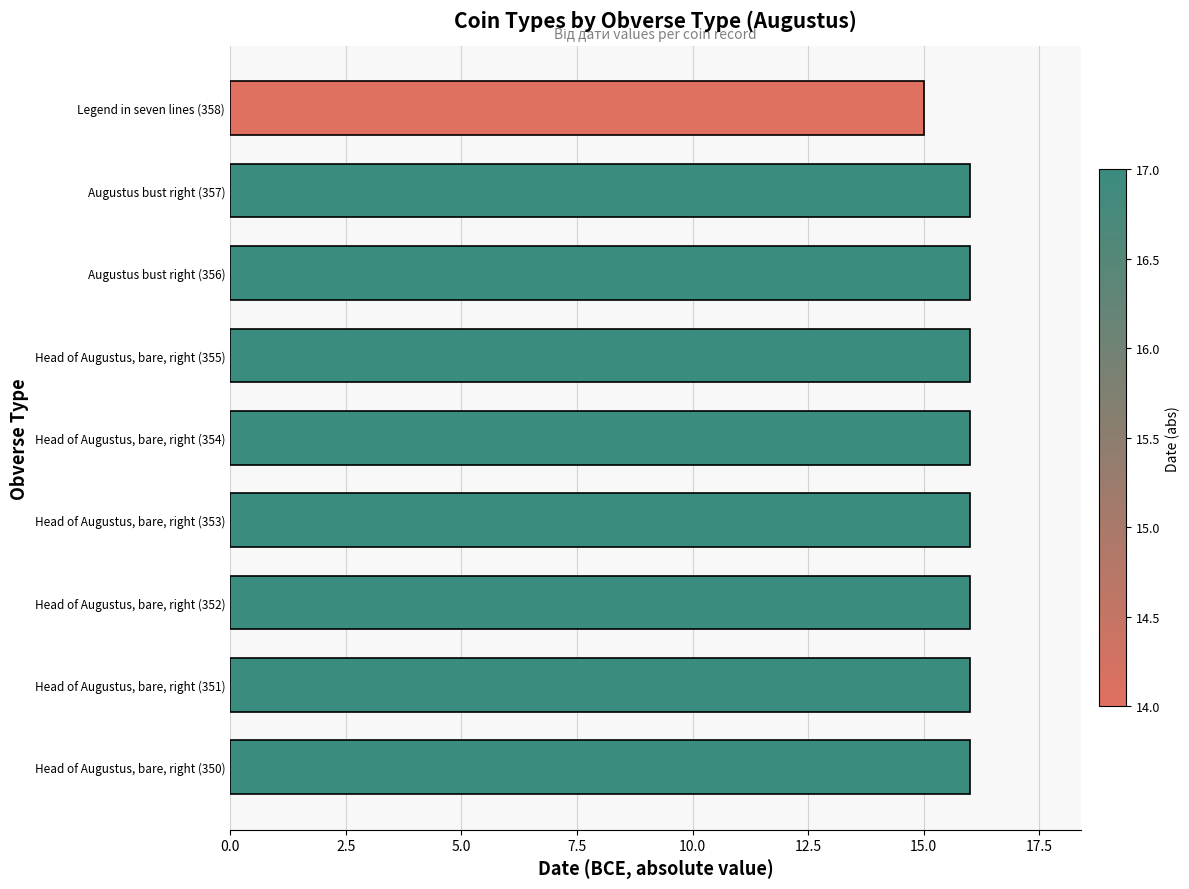

What is the greatest value displayed?

16